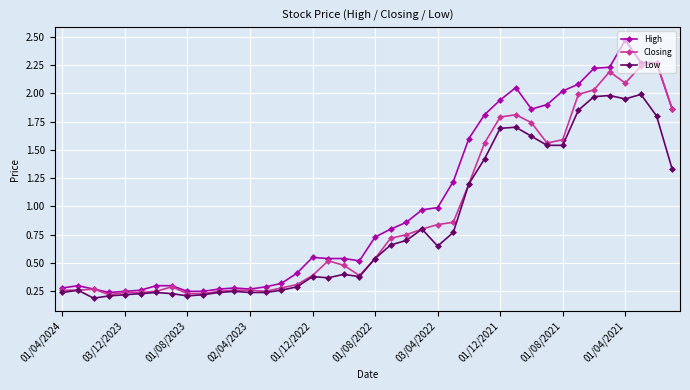

True or false: Closing has more than 1 points higher than both neighbors.

True